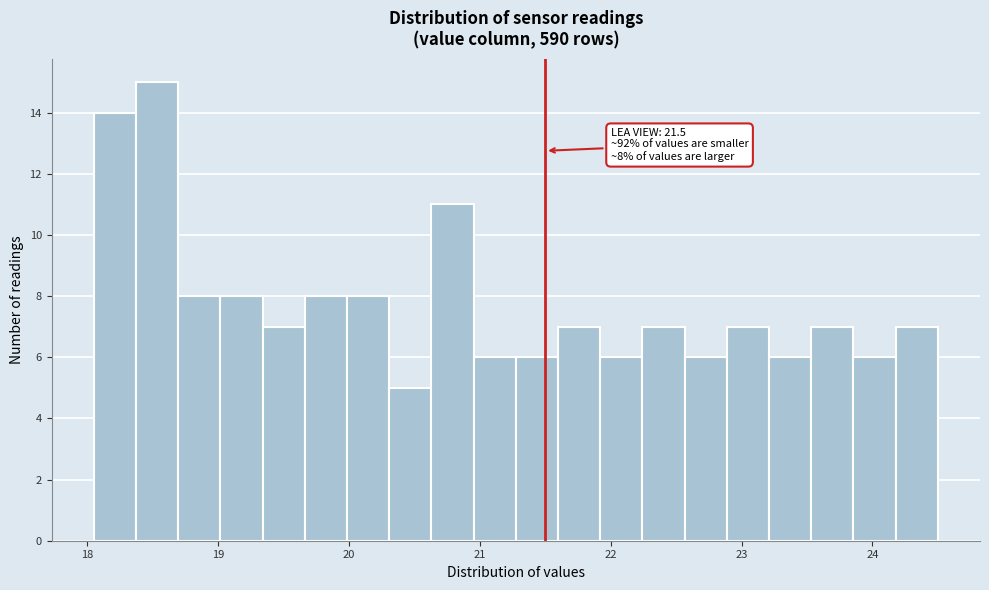

Read against the x-axis, roughly where is the centre of the tallest bar?

18.5